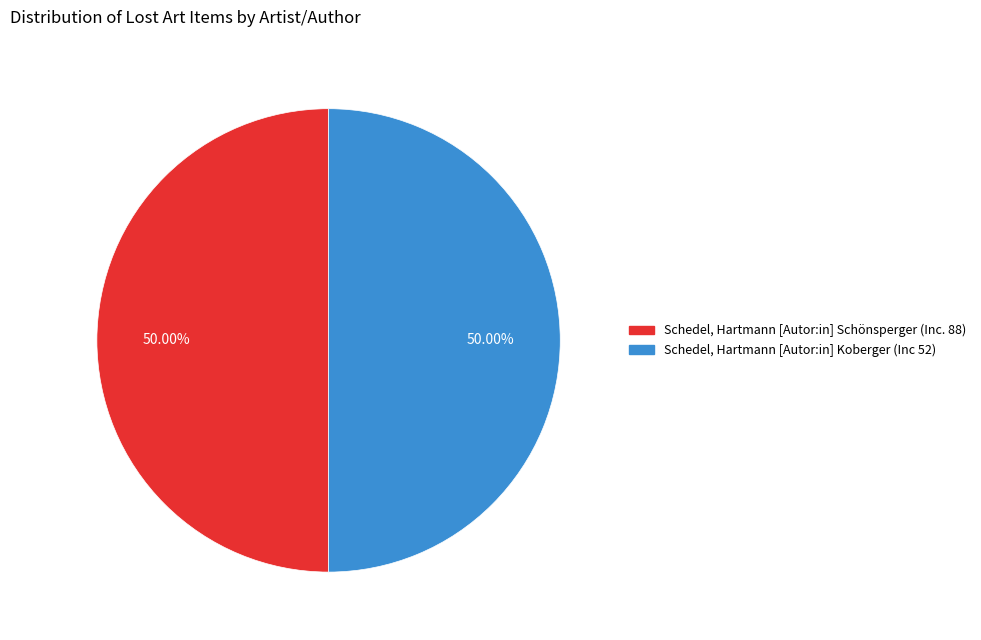

Is the sum of Schedel, Hartmann [Autor:in] Koberger (Inc 52) and Schedel, Hartmann [Autor:in] Schönsperger (Inc. 88) greater than half?

Yes